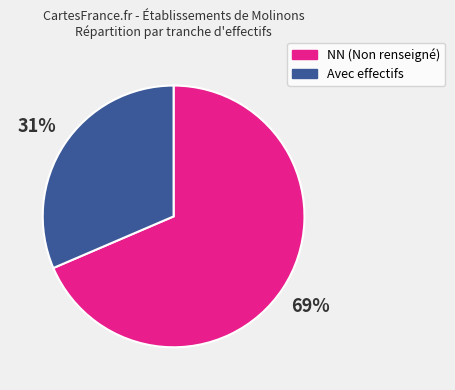

Is NN (Non renseigné) the majority of the pie?

Yes